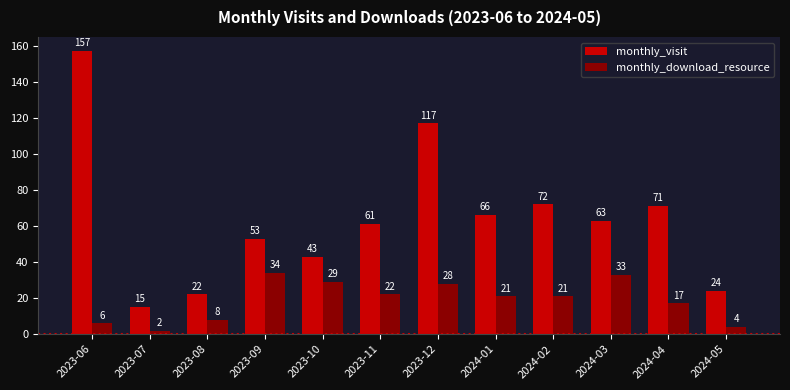

Count the number of data series in this chart.

2